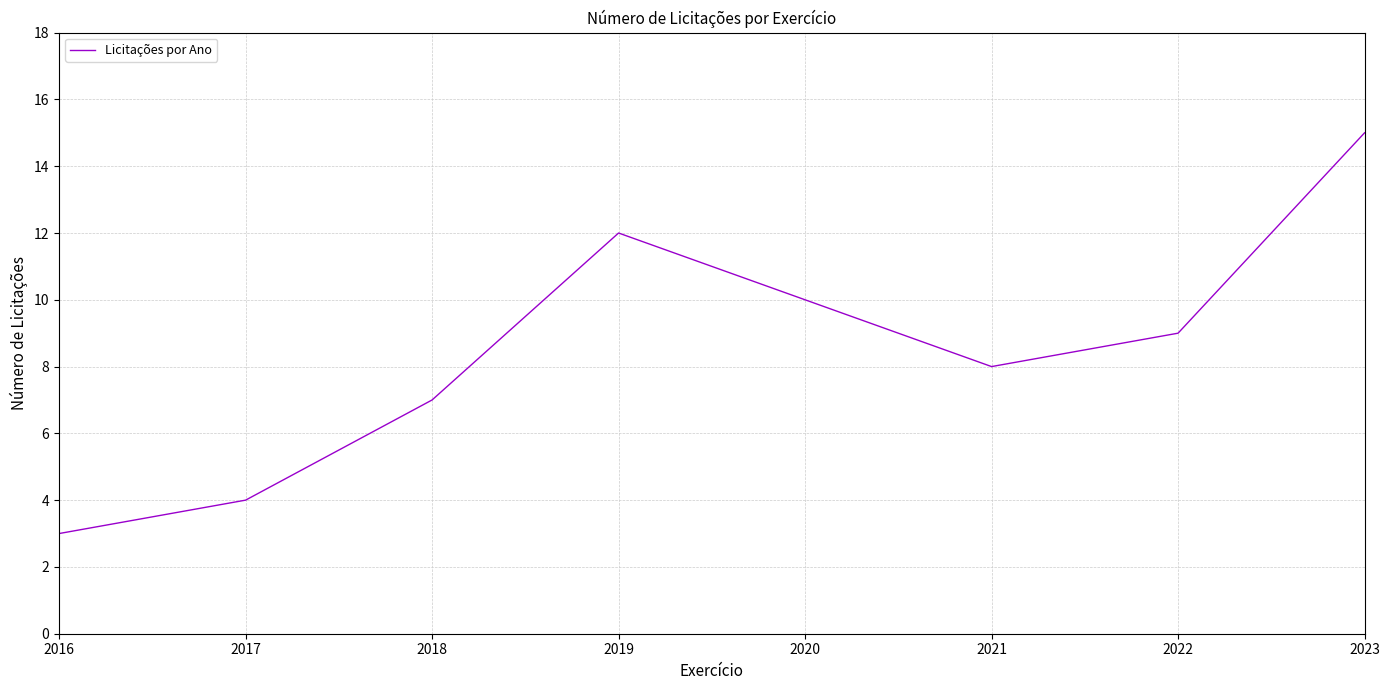

How many interior local peaks (higher than both neighbors) does the data have?

1